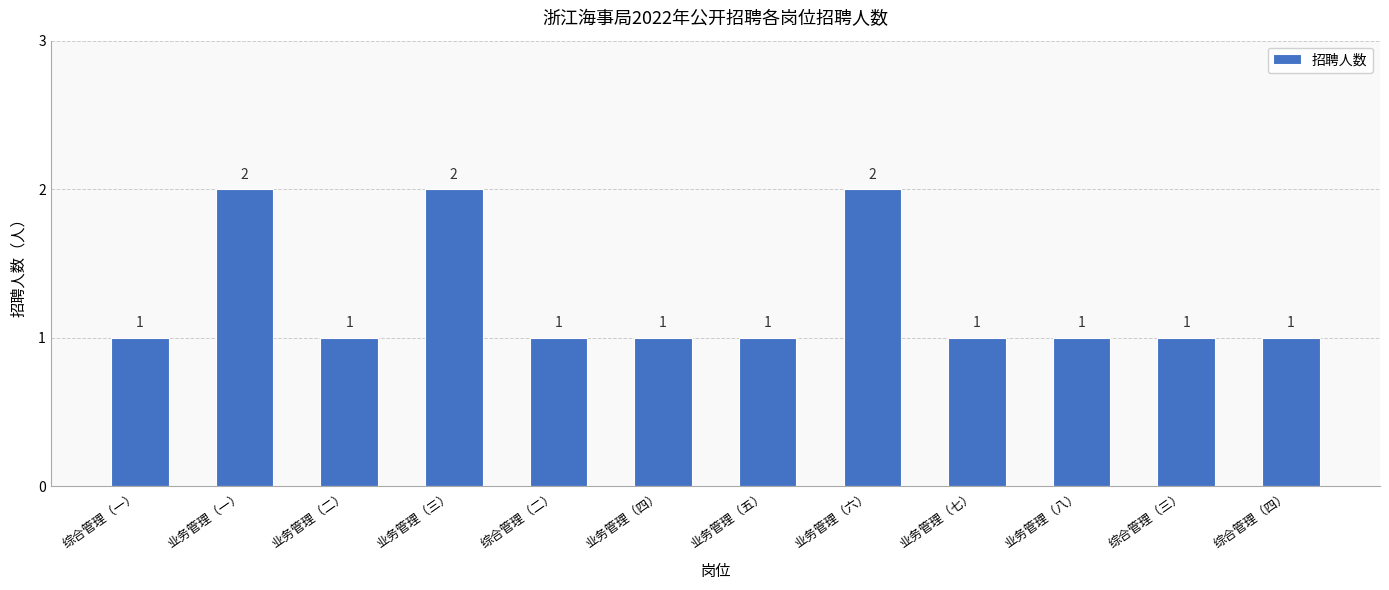

Are the bars horizontal?

No